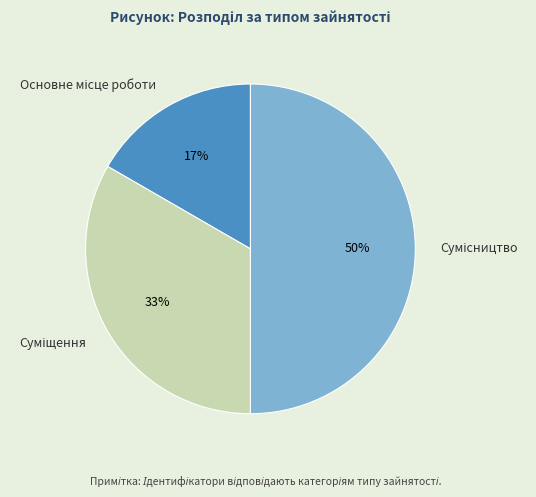

Count the number of slices in the pie.

3